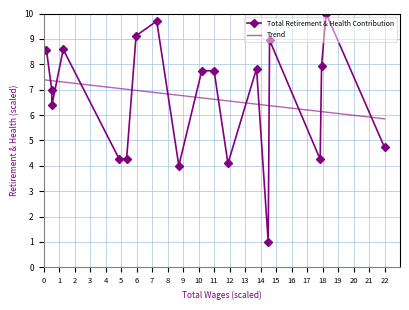

What is the difference between the maximum and minimum values?

9.0